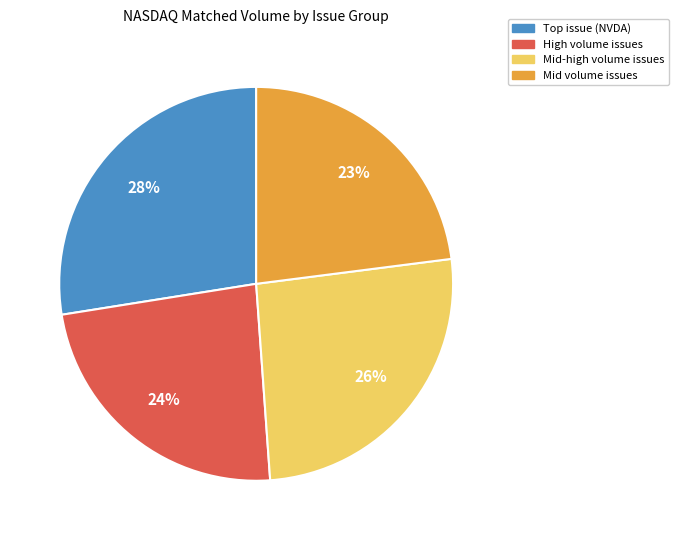

How many slices are in this pie chart?

4